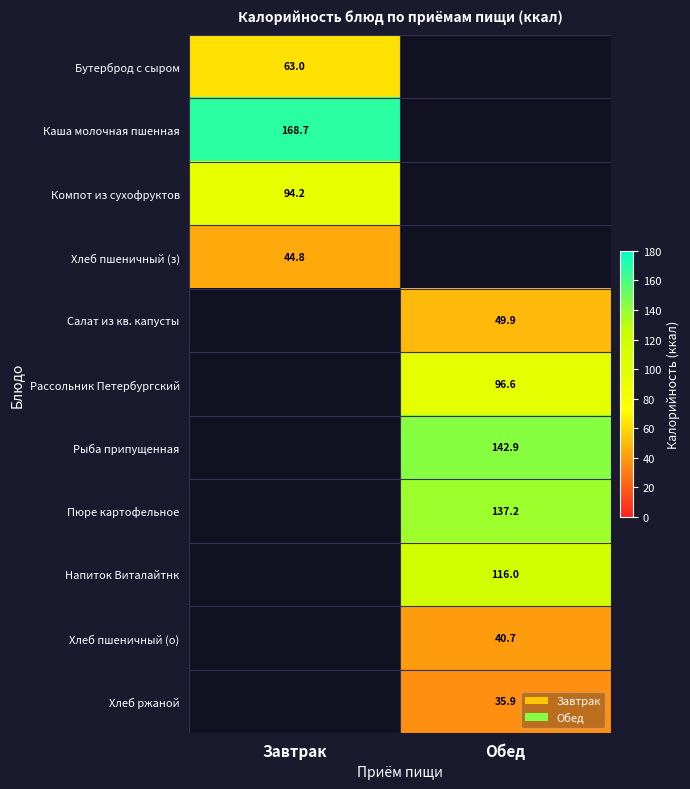

Where is Каша молочная пшенная nearest to the value 168?

Завтрак